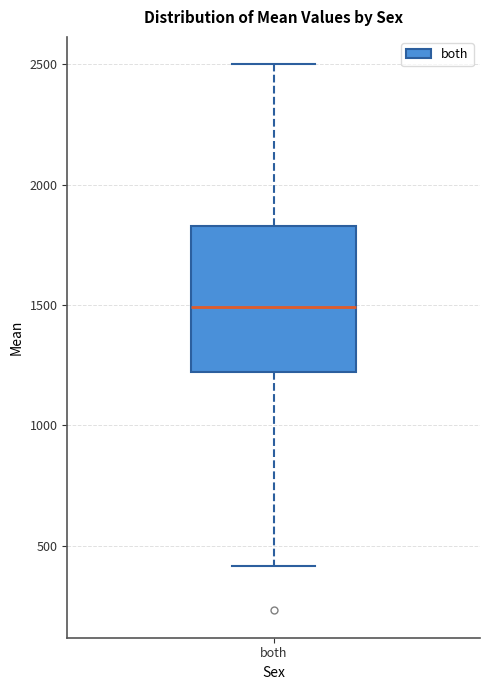

Read this box plot against the y-axis: the position of the median line, the range covered by the box, and the ends of both whiskers. The values are not printed on the chart, so give them approximately, as read against the axis.

median 1500, box 1200 to 1850, whiskers 400 to 2500